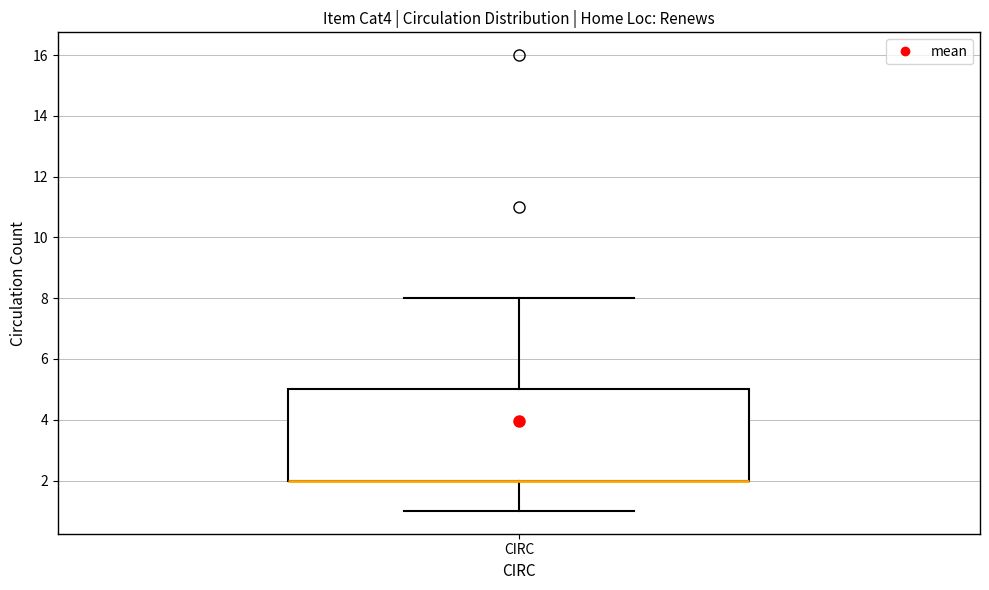

Where is the lower edge of the box for CIRC on the y-axis? The values are not printed on the chart, so give them approximately, as read against the axis.

2